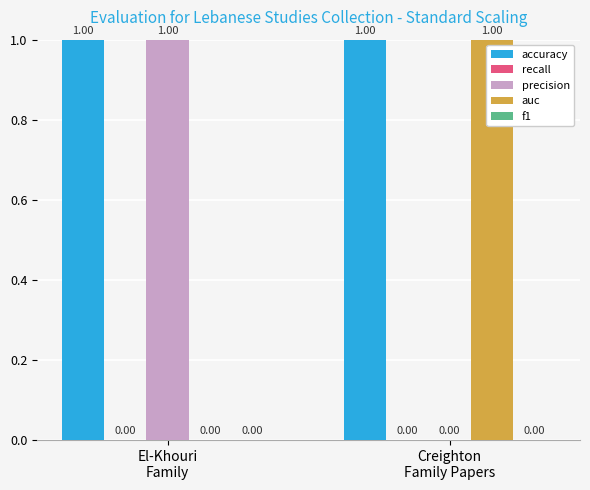

What is the difference between the precision values at El-Khouri
Family and Creighton
Family Papers?

1